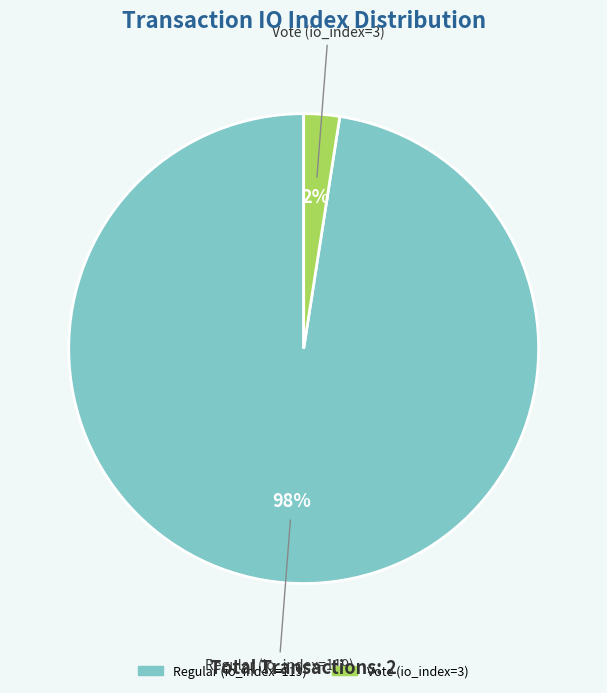

To the nearest percent, what portion does Regular (io_index=119) represent?

98%